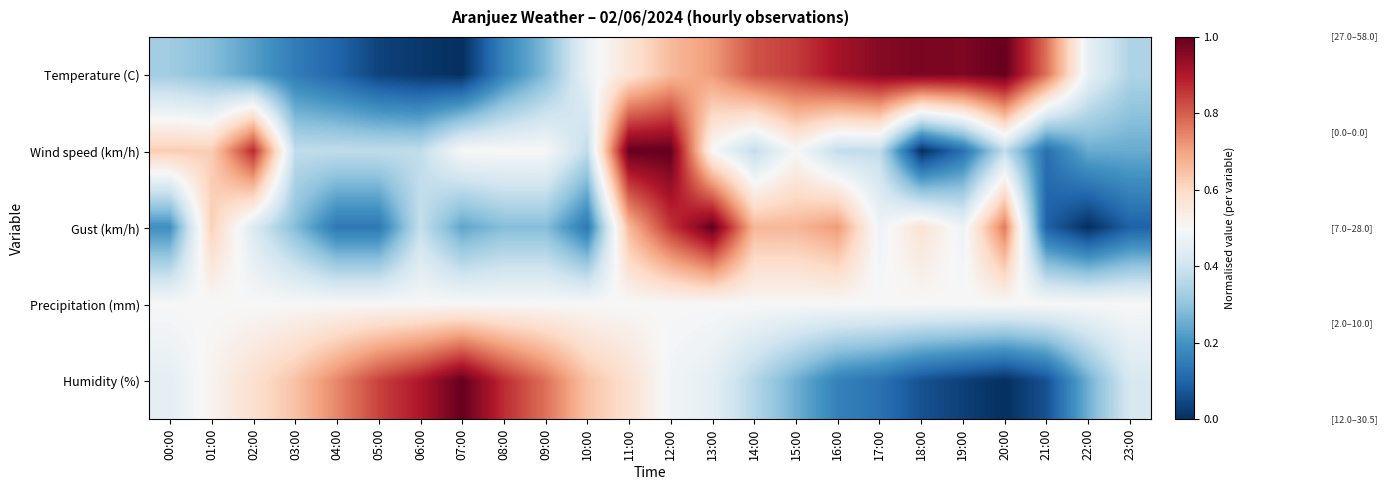

What is the greatest value displayed?

1.0